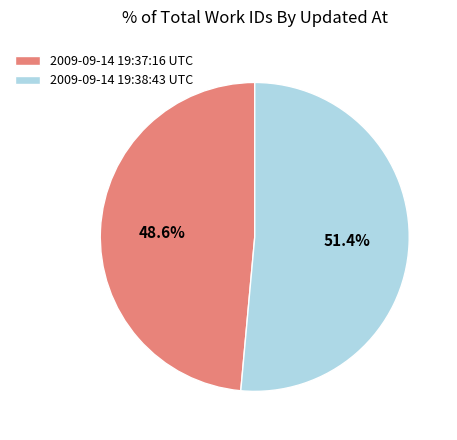

How many segments does this pie chart have?

2